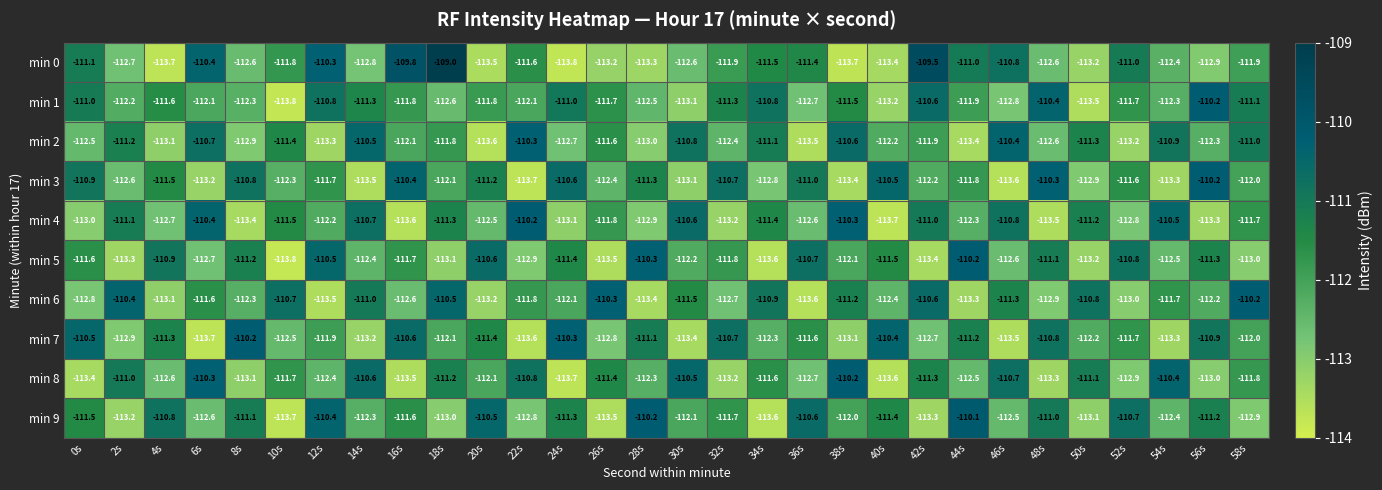

Rank the series at 24s from highest to lowest value.

min 7, min 3, min 1, min 9, min 5, min 6, min 2, min 4, min 8, min 0